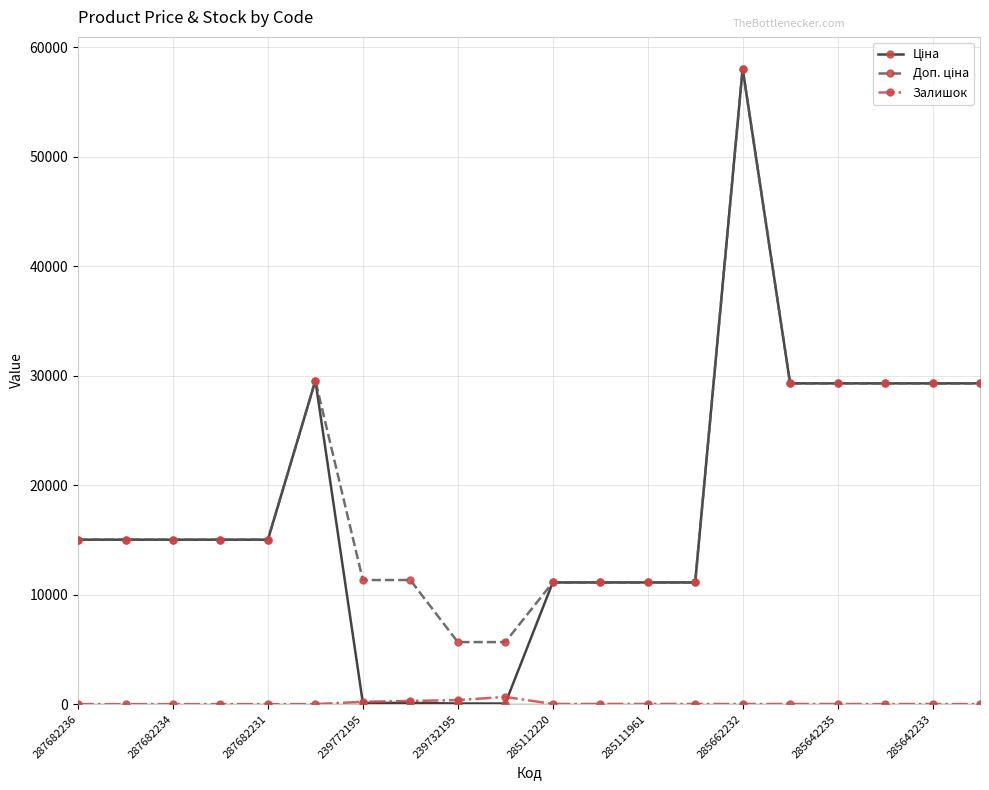

What is the maximum value shown in the chart?

58037.0